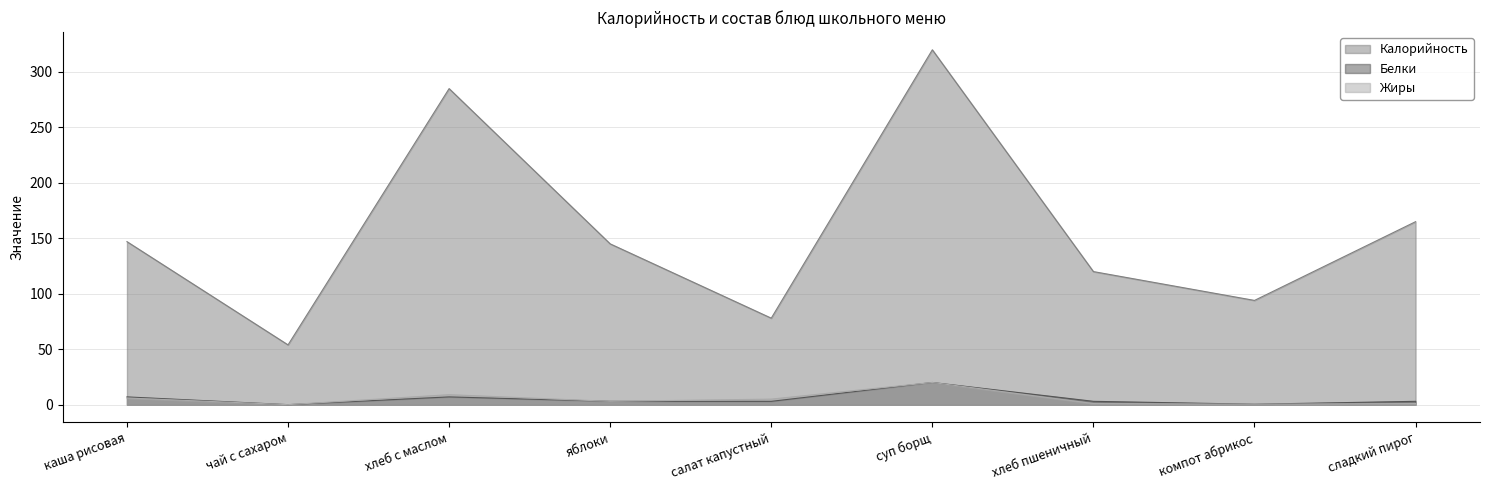

Where does the Жиры series first go above 3?

каша рисовая